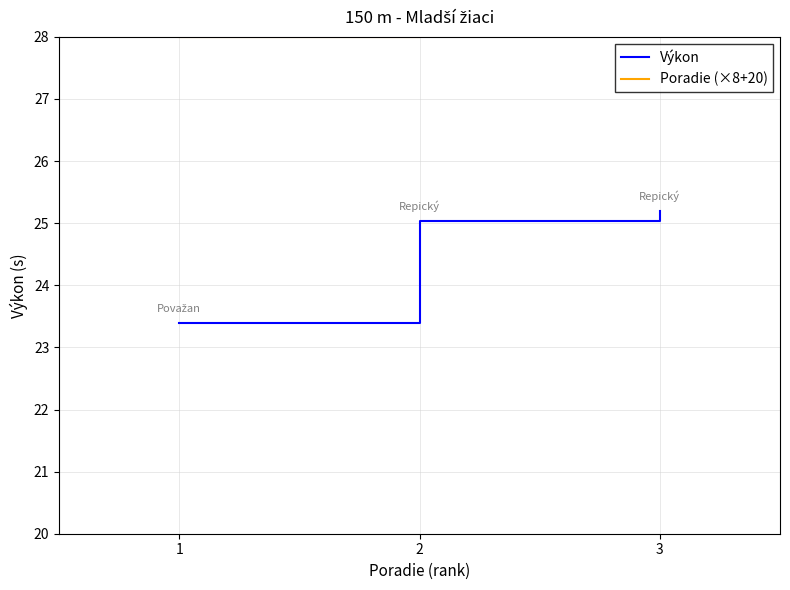

Is it true that Poradie (×8+20) equals 36.0 at 2?

True